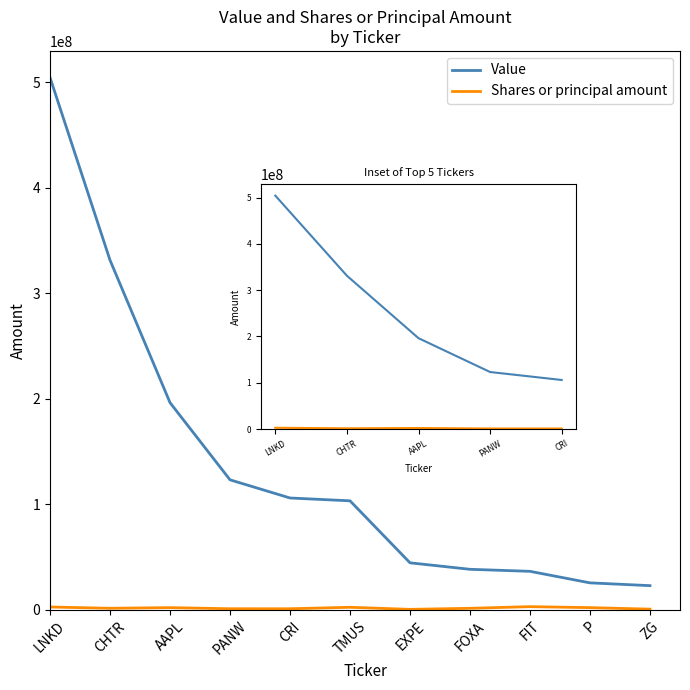

How many lines are shown in the chart?

2